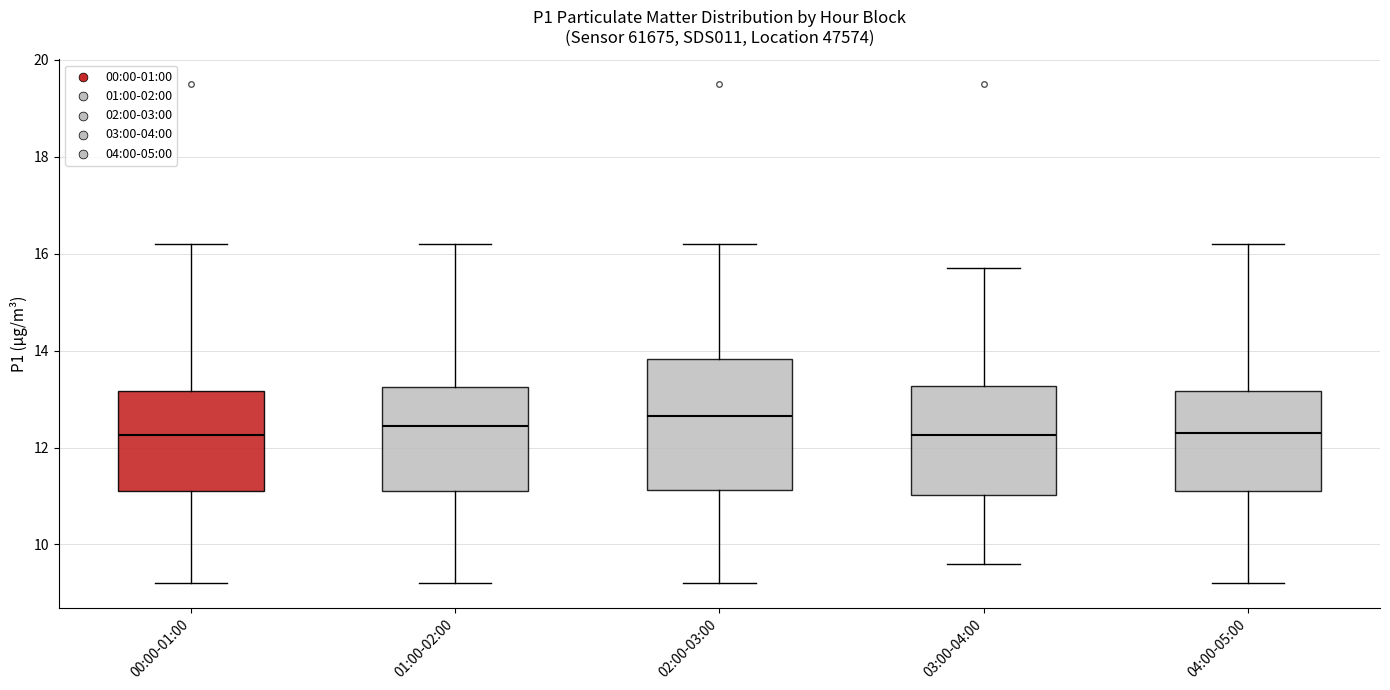

Reading left to right, read every box against the y-axis: the position of its median line, the range the box covers, and the ends of its whiskers. The values are not printed on the chart, so give them approximately, as read against the axis.

00:00-01:00: median 12.2, box 11.2 to 13.2, whiskers 9.2 to 16.2
01:00-02:00: median 12.4, box 11.2 to 13.2, whiskers 9.2 to 16.2
02:00-03:00: median 12.6, box 11.2 to 13.8, whiskers 9.2 to 16.2
03:00-04:00: median 12.2, box 11.0 to 13.2, whiskers 9.6 to 15.8
04:00-05:00: median 12.4, box 11.2 to 13.2, whiskers 9.2 to 16.2